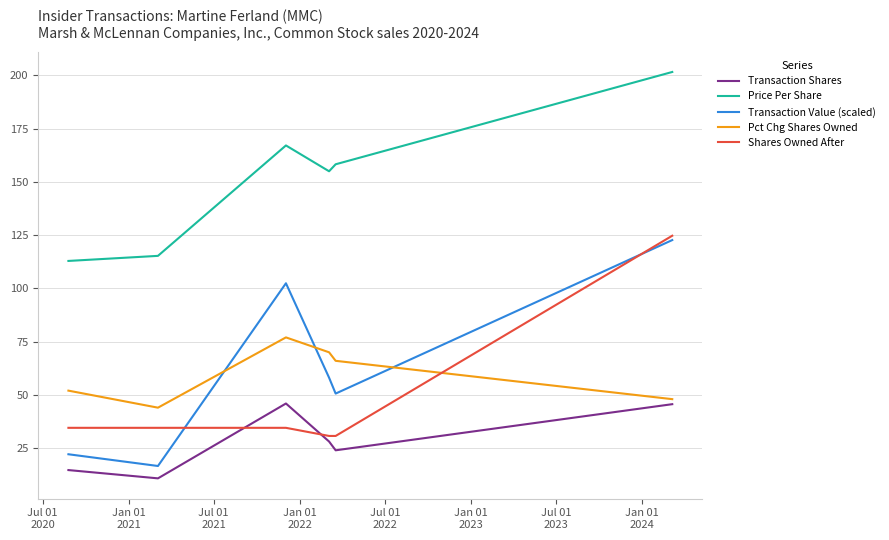

Which series has the largest total across all categories?

Price Per Share